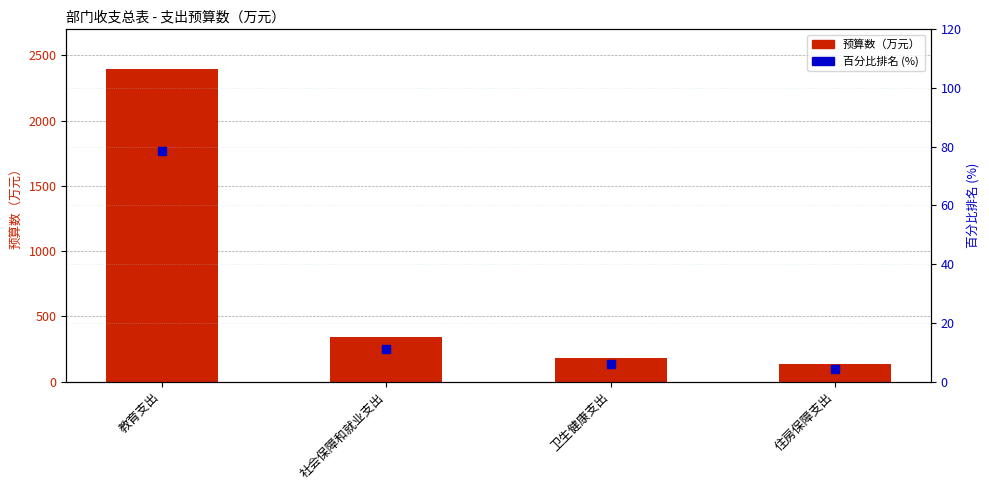

Between 教育支出 and 卫生健康支出, which is larger?

教育支出